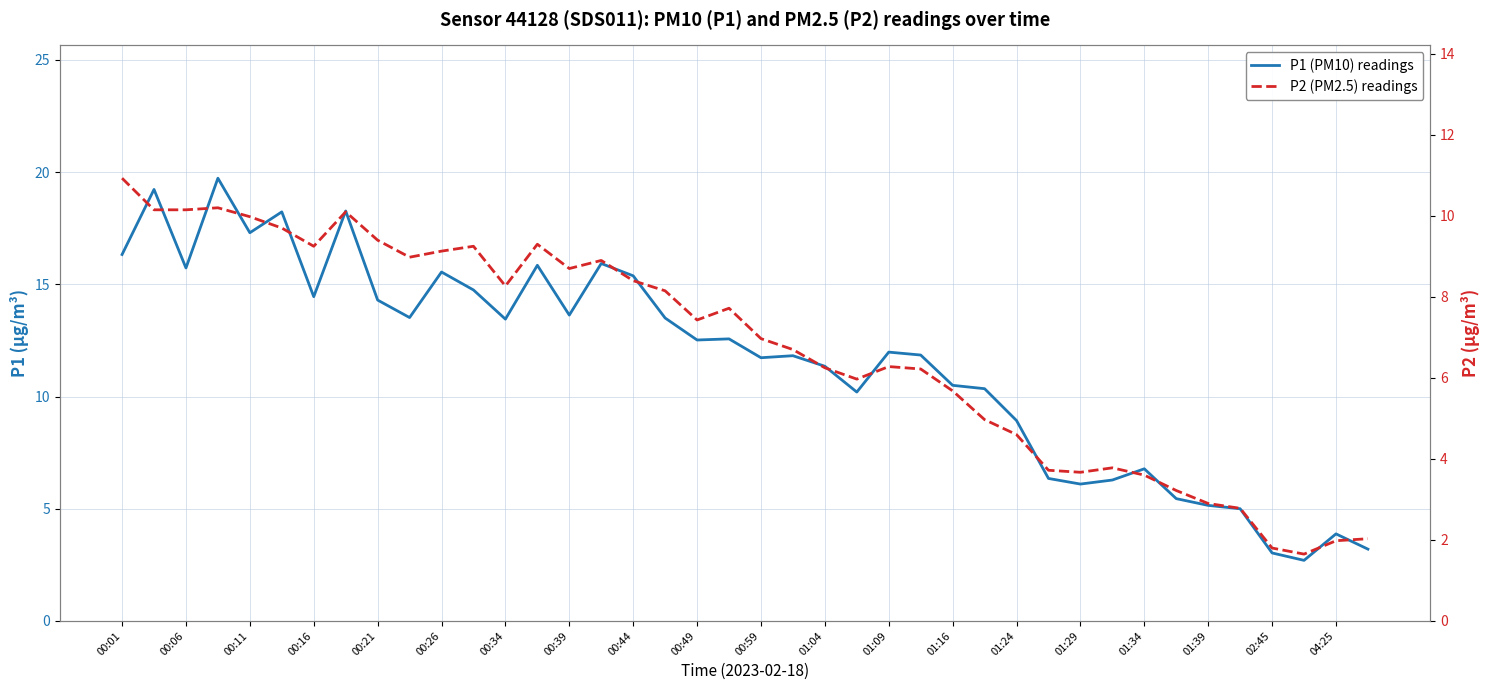

Reading left to right, what are all the values shown in this chart?

P1 (PM10) readings: 16.3	19.2	15.7	19.7	17.3	18.2	14.4	18.3	14.3	13.5	15.6	14.8	13.4	15.8	13.6	15.9	15.4	13.5	12.5	12.6	11.7	11.8	11.3	10.2	12.0	11.8	10.5	10.3	8.9	6.3	6.1	6.3	6.8	5.5	5.2	5.0	3.0	2.7	3.9	3.2
P2 (PM2.5) readings: 10.9	10.2	10.2	10.2	10.0	9.7	9.2	10.1	9.4	9.0	9.1	9.2	8.3	9.3	8.7	8.9	8.4	8.2	7.4	7.7	7.0	6.7	6.2	6.0	6.3	6.2	5.7	5.0	4.6	3.7	3.7	3.8	3.6	3.2	2.9	2.8	1.8	1.6	2.0	2.0